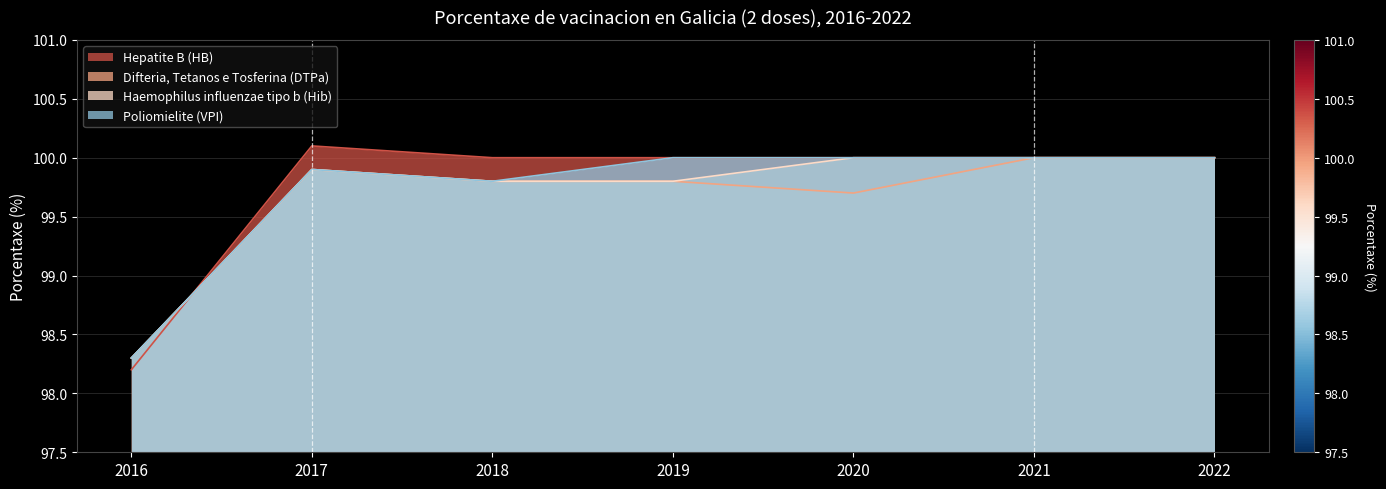

True or false: Poliomielite (VPI) and Haemophilus influenzae tipo b (Hib) intersect in this chart.

False